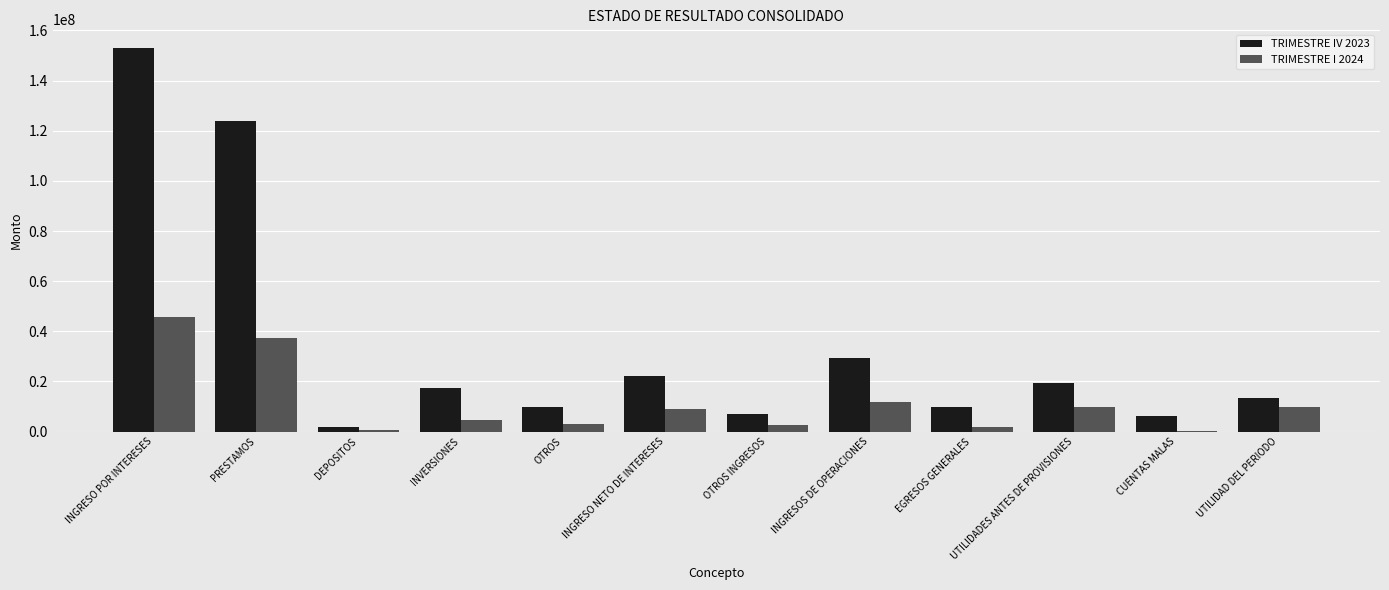

What is the sum of the TRIMESTRE I 2024 values at UTILIDADES ANTES DE PROVISIONES and UTILIDAD DEL PERIODO?

19371886.3